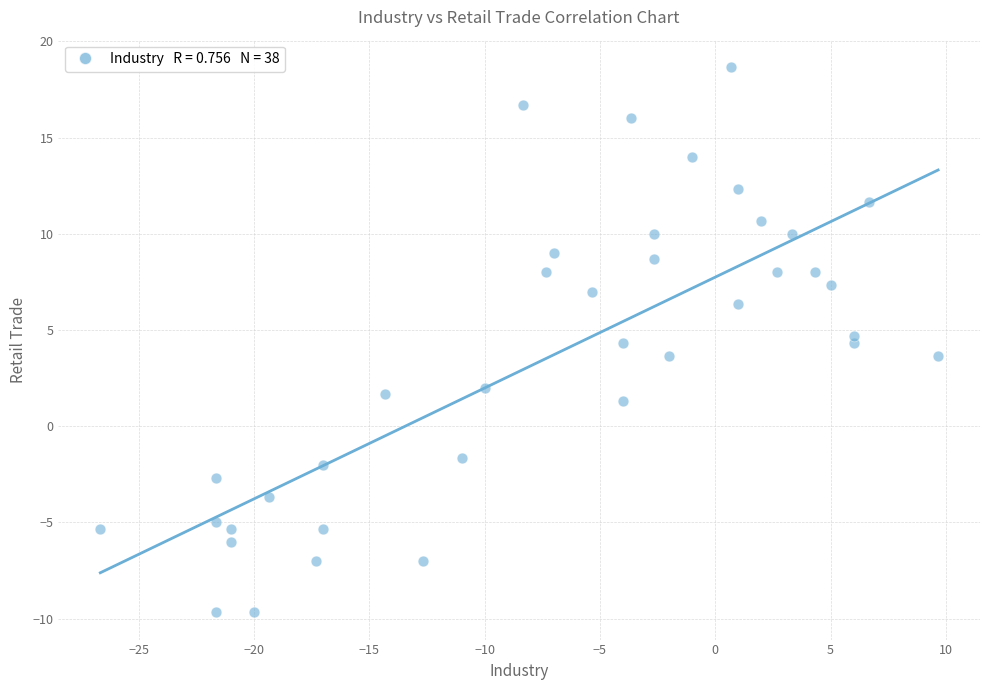

What is the range of Y values (max minus min)?

28.3